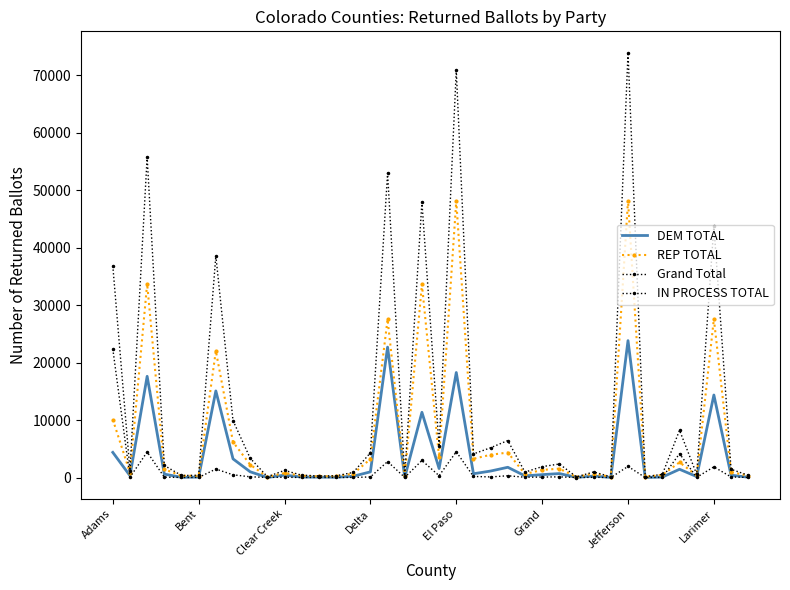

True or false: Grand Total has more than 0 interior local peaks.

True